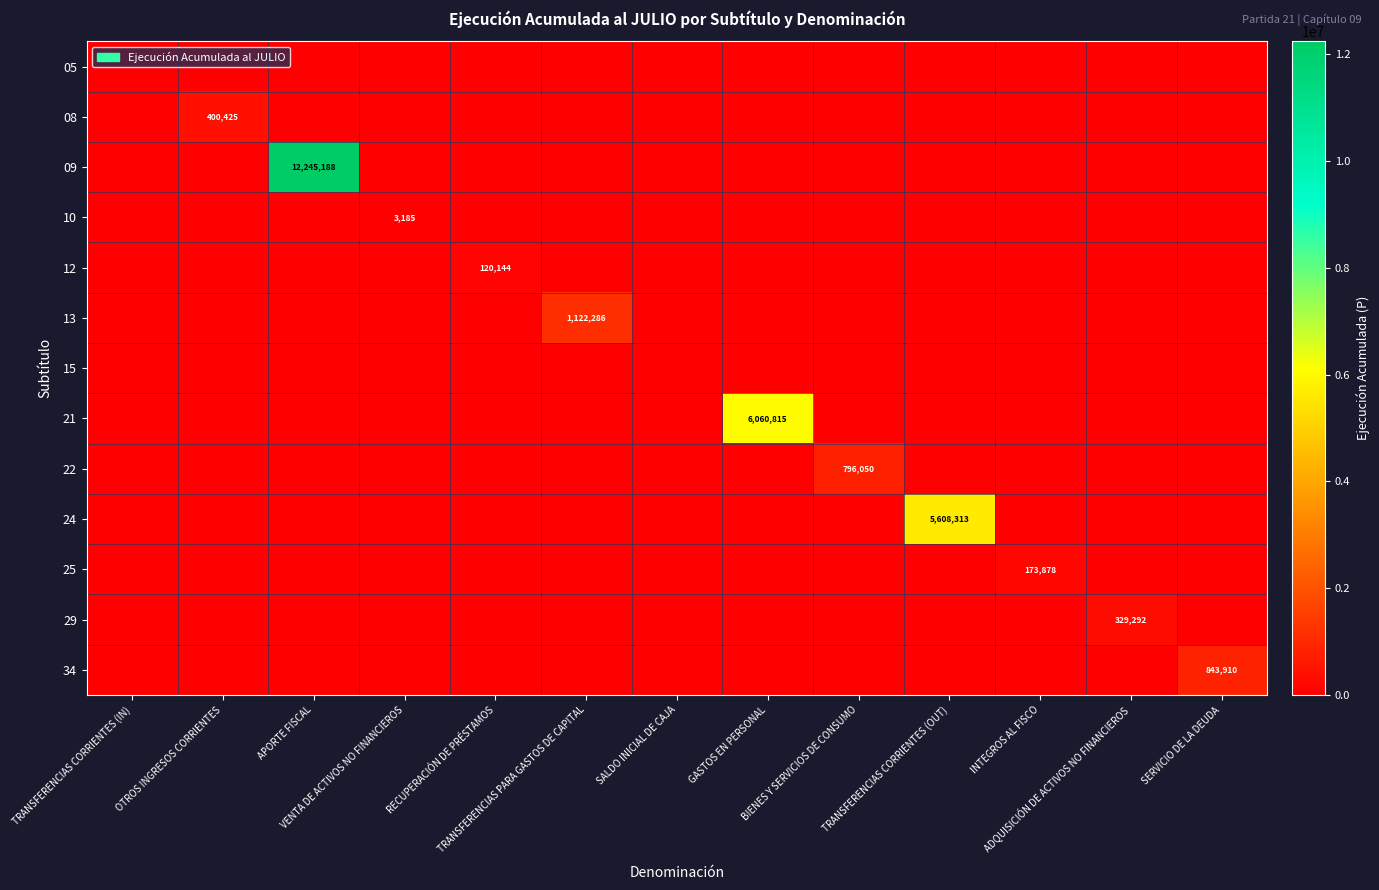

Where is 25 nearest to the value 86939?

TRANSFERENCIAS CORRIENTES (IN)